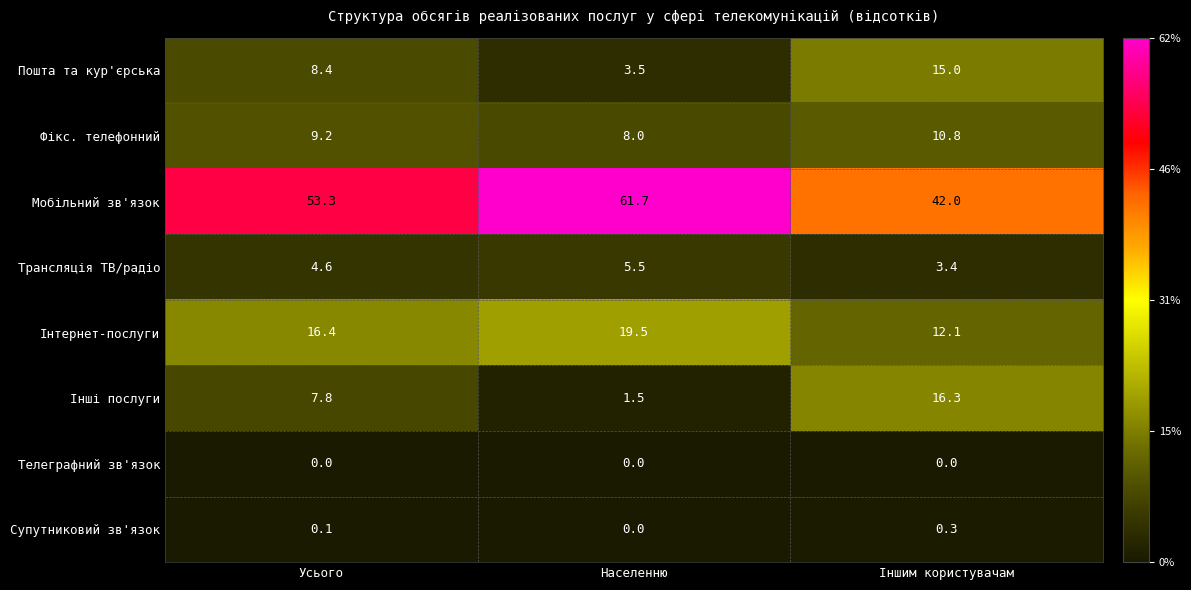

At which label is Пошта та кур'єрська closest to 9?

Усього